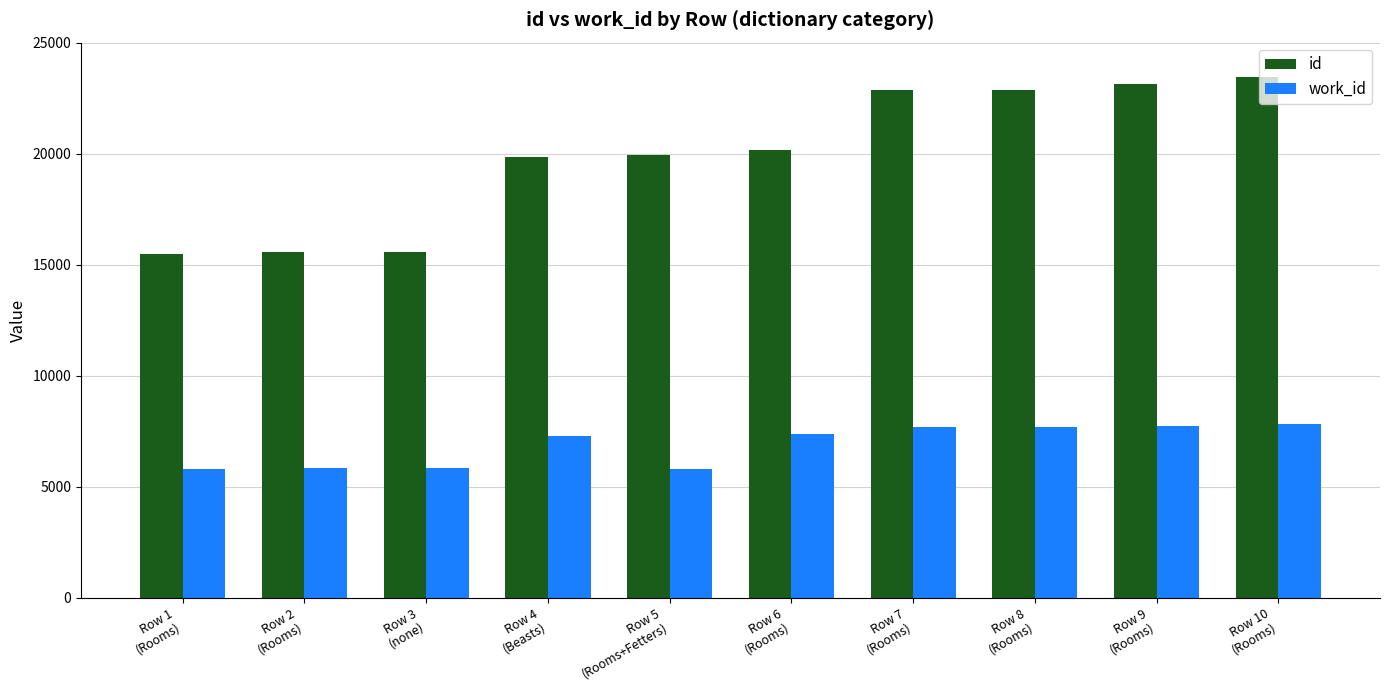

Which series has the widest spread of values?

id